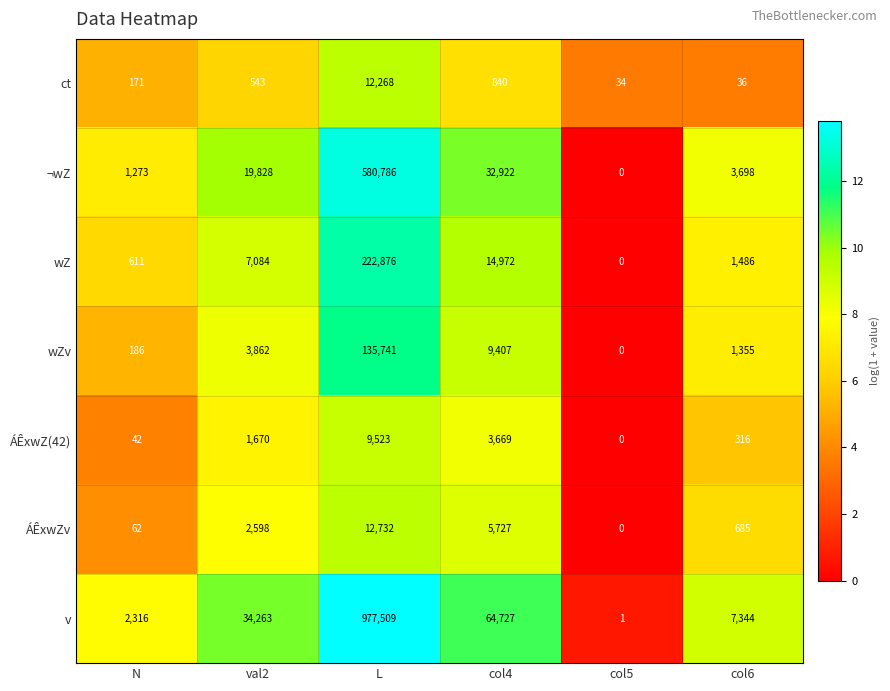

Rank the series at N from highest to lowest value.

v, ¬wZ, wZ, wZv, ct, ÁÊxwZv, ÁÊxwZ(42)